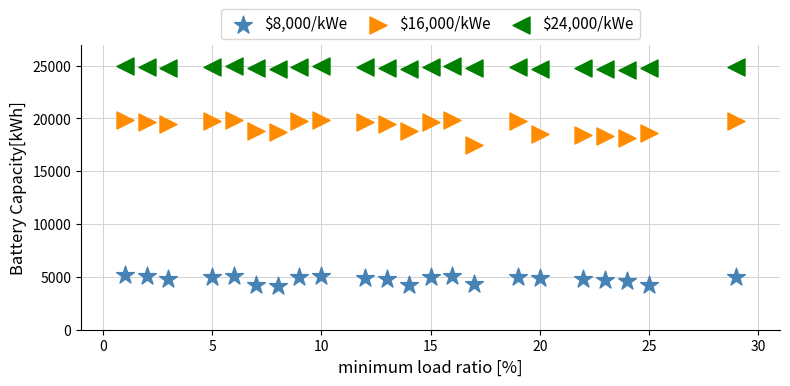

Across all series, what Y value is closest to 14550?

17500